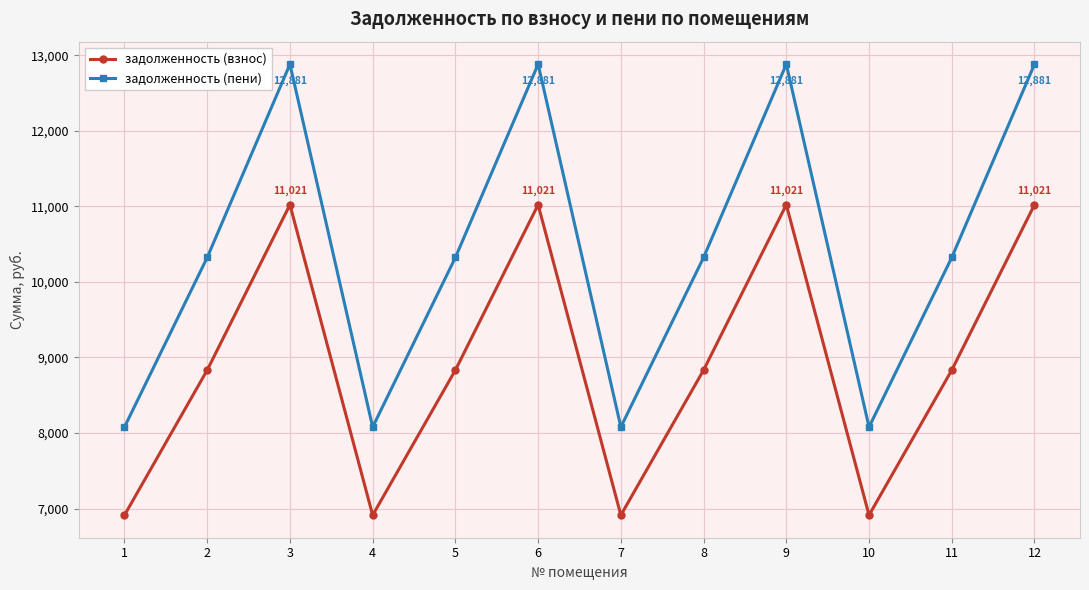

Where is the first local minimum for задолженность (пени)?

4